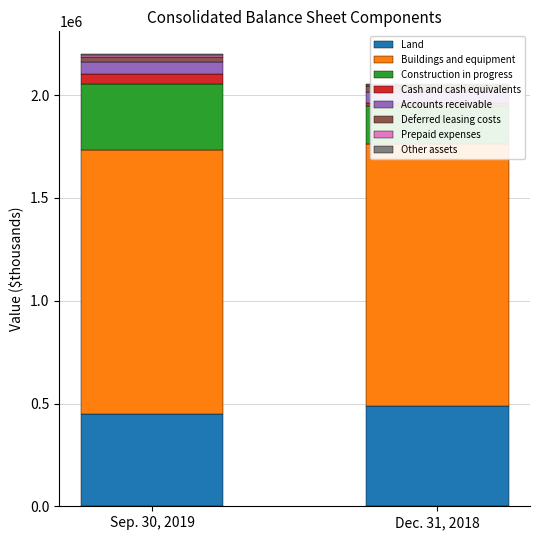

Where does the Dec. 31, 2018 series first go above 53876?

Land